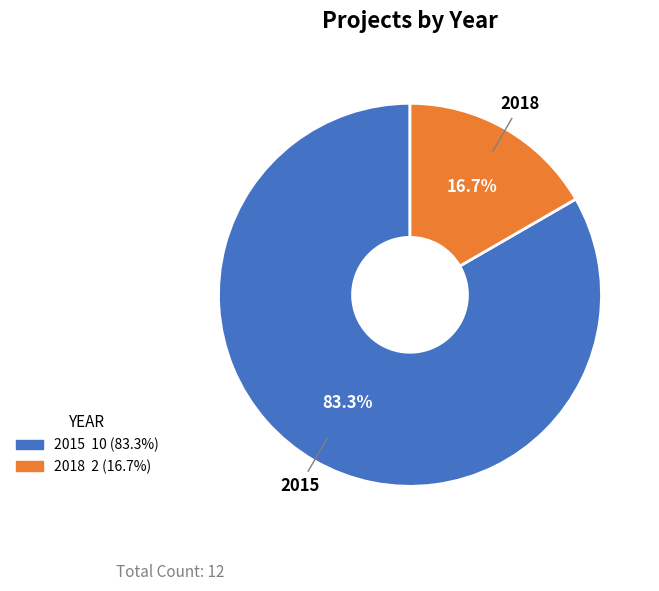

Which slice is the largest?

2015